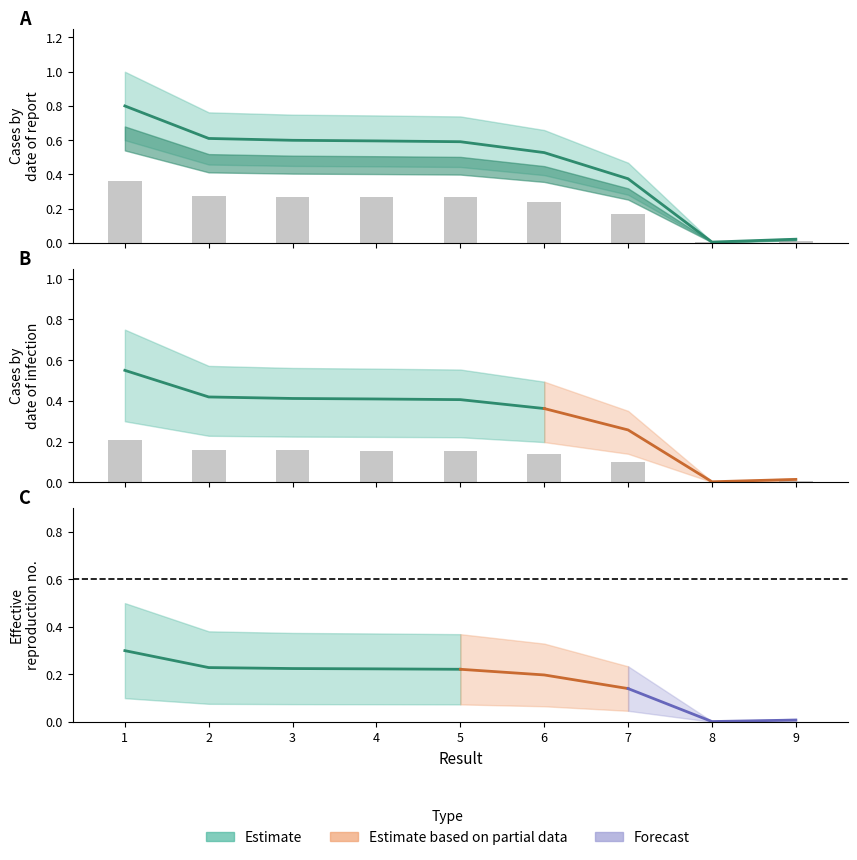

Reading right to left, transcribe all the data shown in this chart.

0.0	0.0	0.2	0.2	0.3	0.3	0.3	0.3	0.4